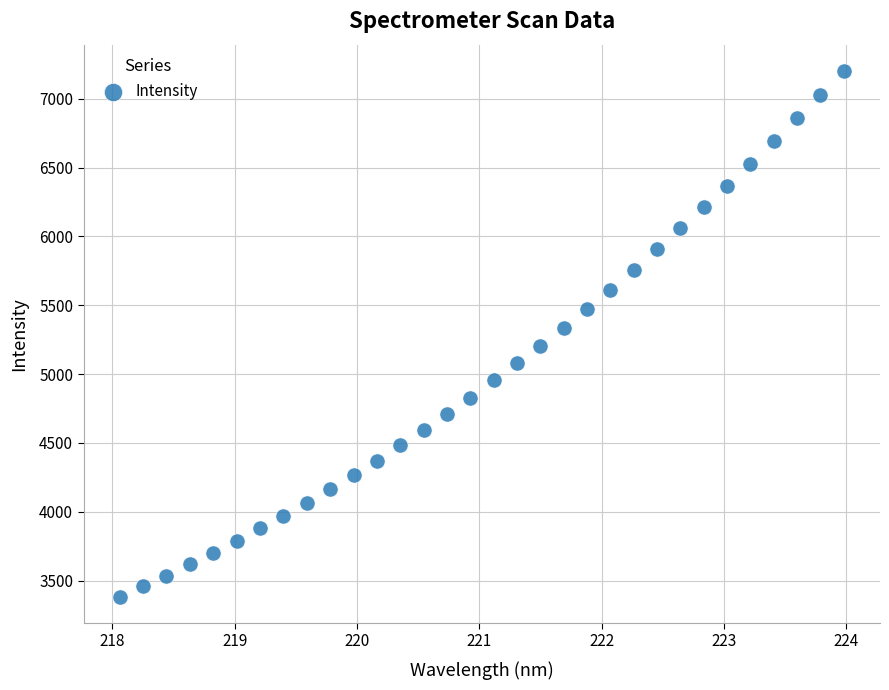

What is the range of Y values (max minus min)?

3816.5